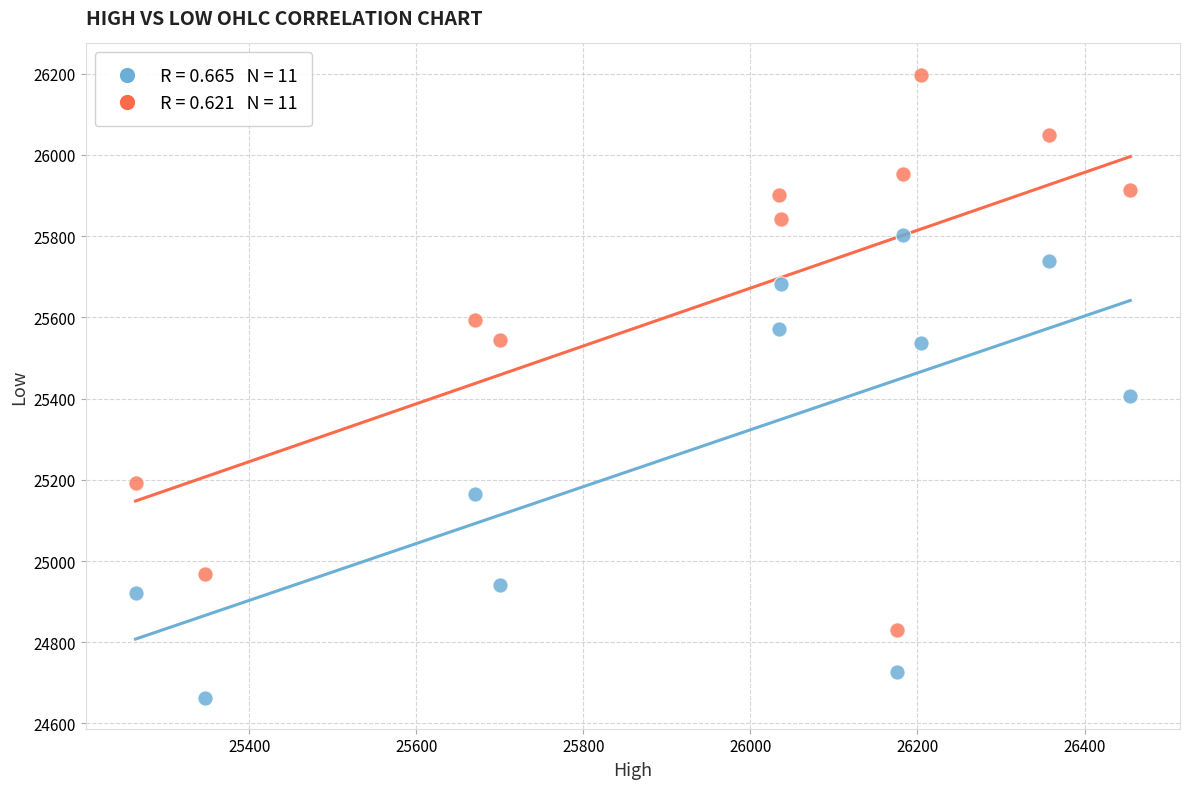

Across all data points, what is the range of Y values (max minus min)?

1534.2